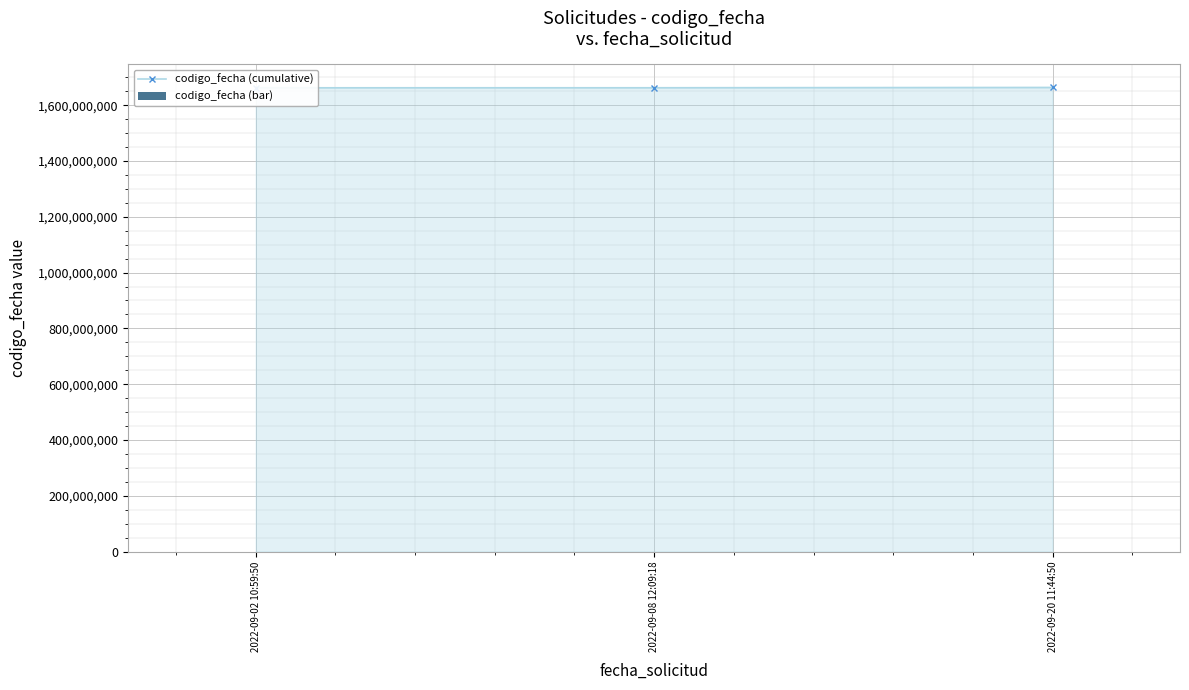

What is the total value across all series at 2022-09-20 11:44:50?

1663776380